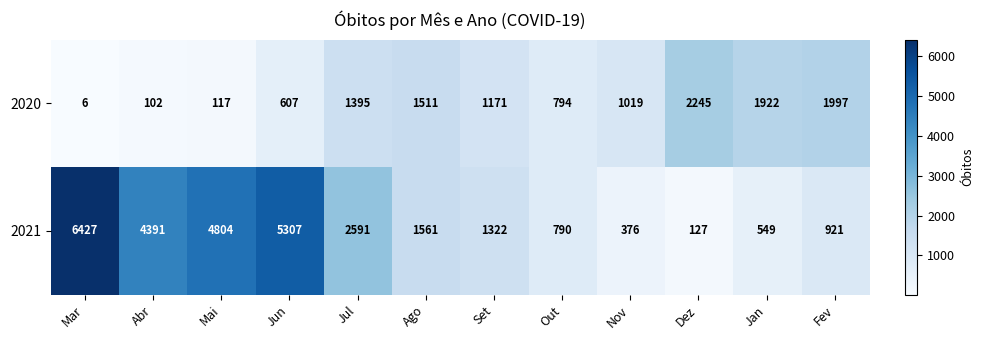

At which category is the sum across all series the highest?

Mar